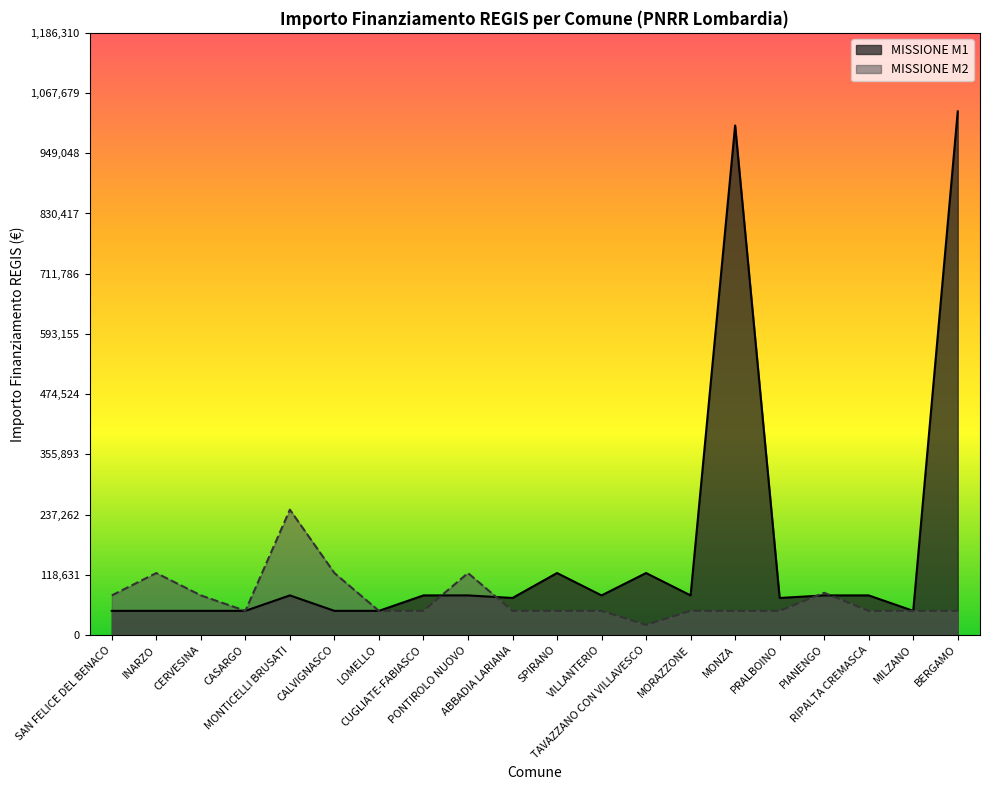

What is the value of the MISSIONE M1 point at the 11th from the left?

121992